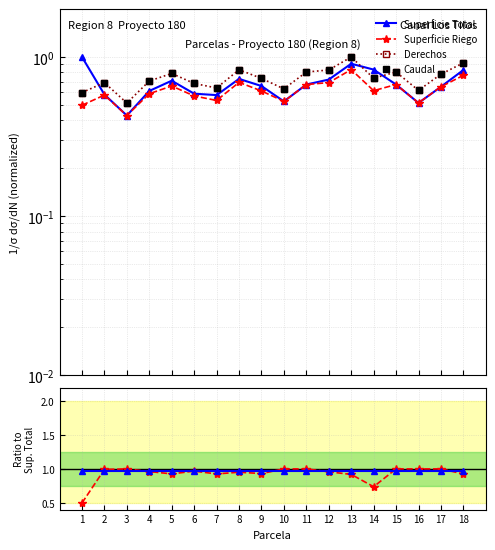

Is it true that Superficie Total equals 1.4 at 7?

False